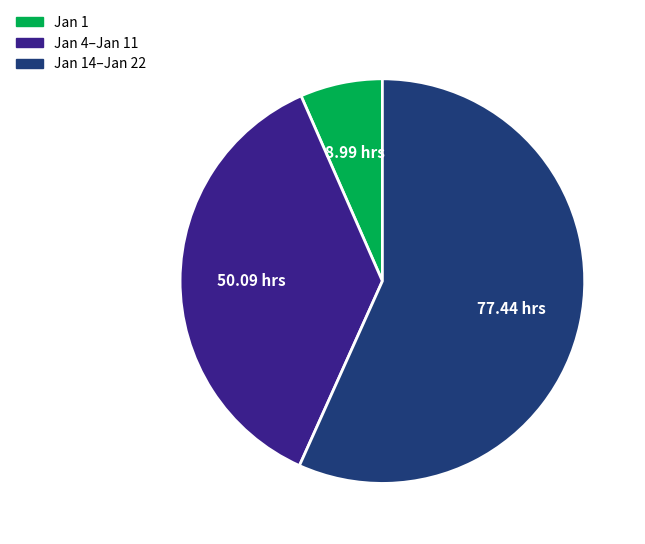

Do Jan 4–Jan 11 and Jan 14–Jan 22 together represent more than half of the pie?

Yes